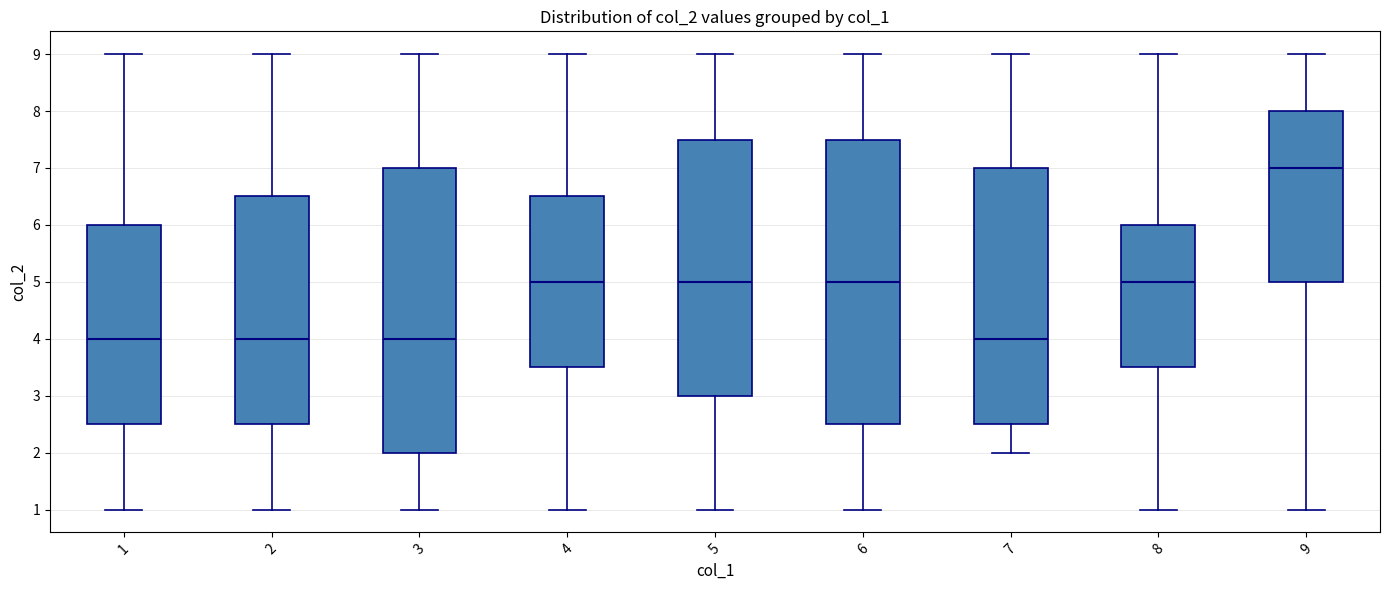

Reading left to right, read every box against the y-axis: the position of its median line, the range the box covers, and the ends of its whiskers. The values are not printed on the chart, so give them approximately, as read against the axis.

1: median 4.0, box 2.5 to 6.0, whiskers 1.0 to 9.0
2: median 4.0, box 2.5 to 6.5, whiskers 1.0 to 9.0
3: median 4.0, box 2.0 to 7.0, whiskers 1.0 to 9.0
4: median 5.0, box 3.5 to 6.5, whiskers 1.0 to 9.0
5: median 5.0, box 3.0 to 7.5, whiskers 1.0 to 9.0
6: median 5.0, box 2.5 to 7.5, whiskers 1.0 to 9.0
7: median 4.0, box 2.5 to 7.0, whiskers 2.0 to 9.0
8: median 5.0, box 3.5 to 6.0, whiskers 1.0 to 9.0
9: median 7.0, box 5.0 to 8.0, whiskers 1.0 to 9.0